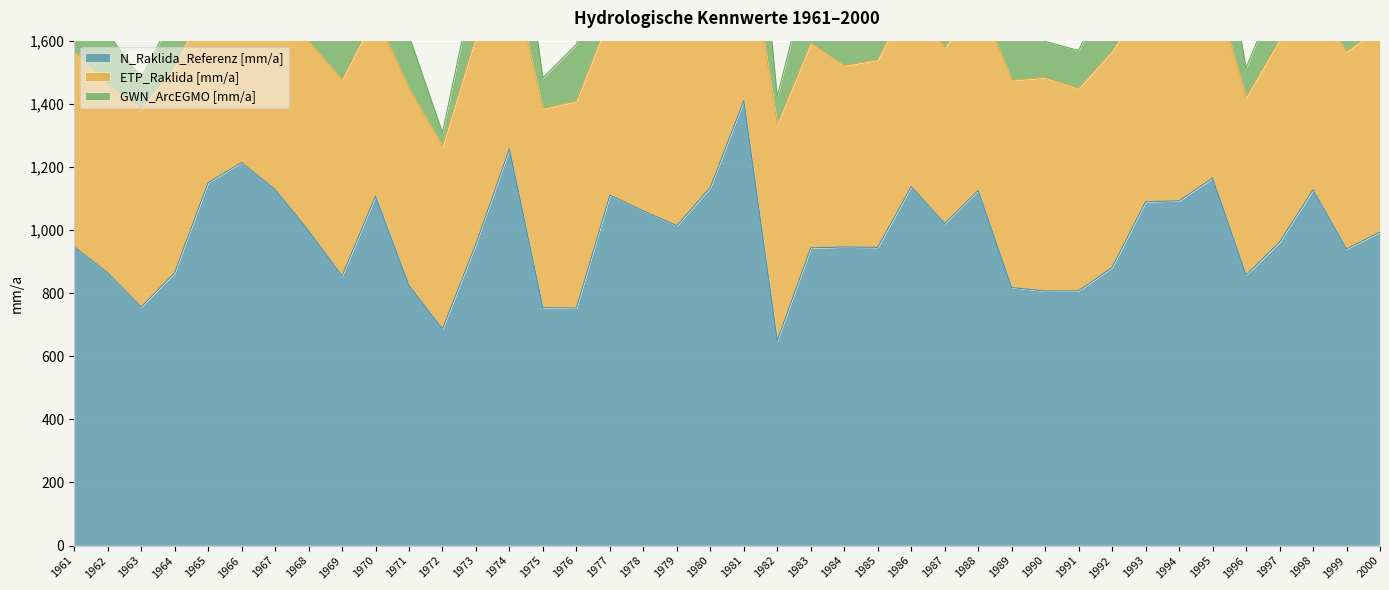

What is the value of the N_Raklida_Referenz [mm/a] point at the 13th from the left?

956.1